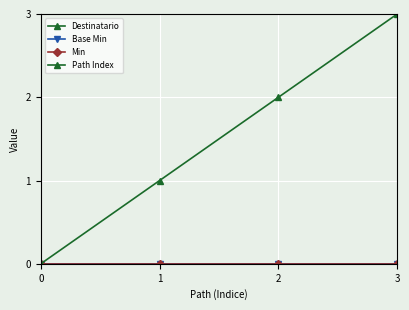

Does the chart have visible grid lines?

Yes